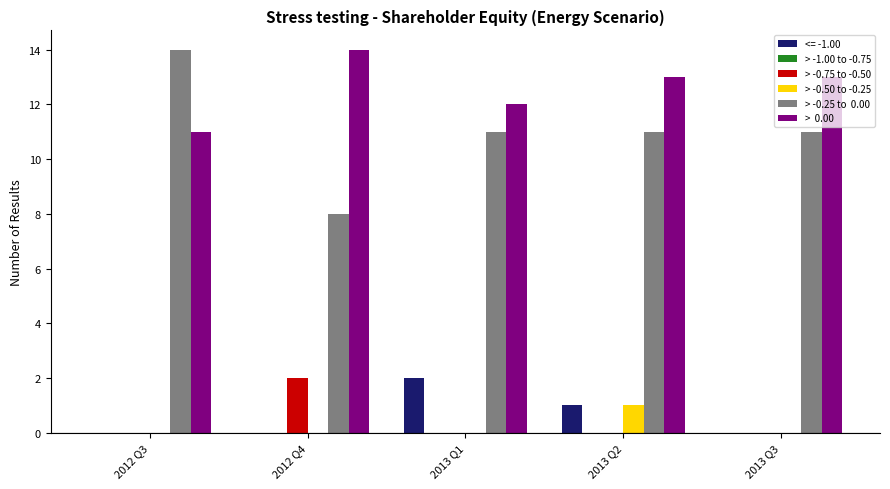

What is the maximum value shown in the chart?

14